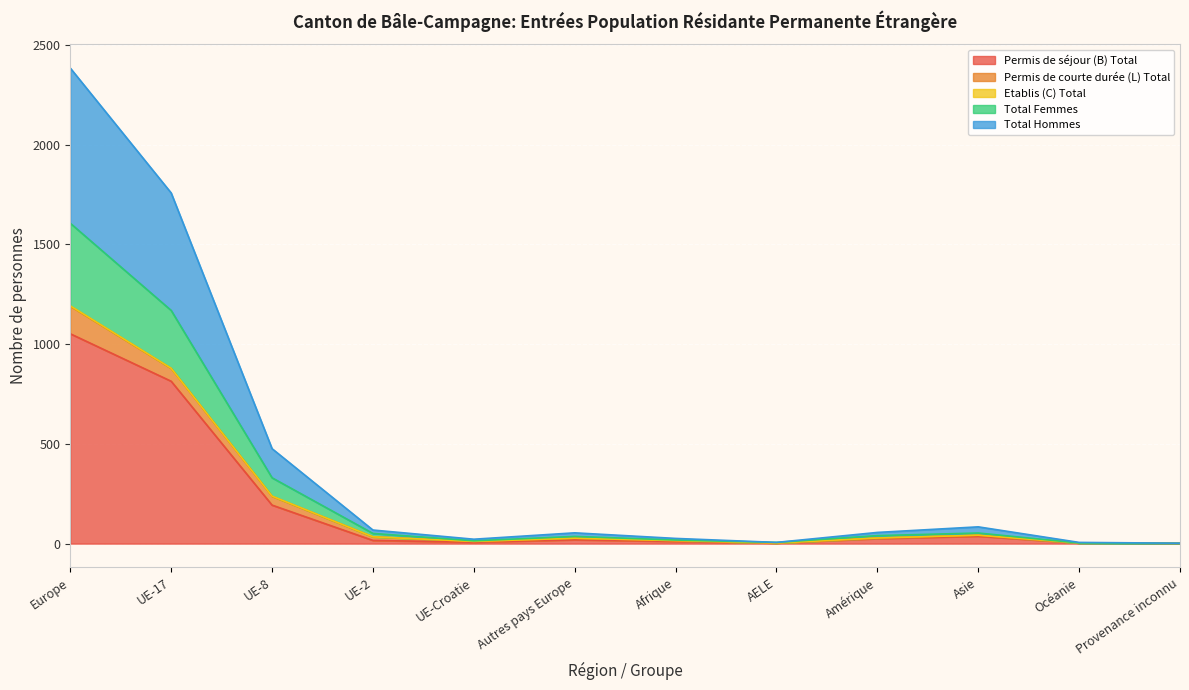

What is the highest value of the Permis de séjour (B) Total series?

1052